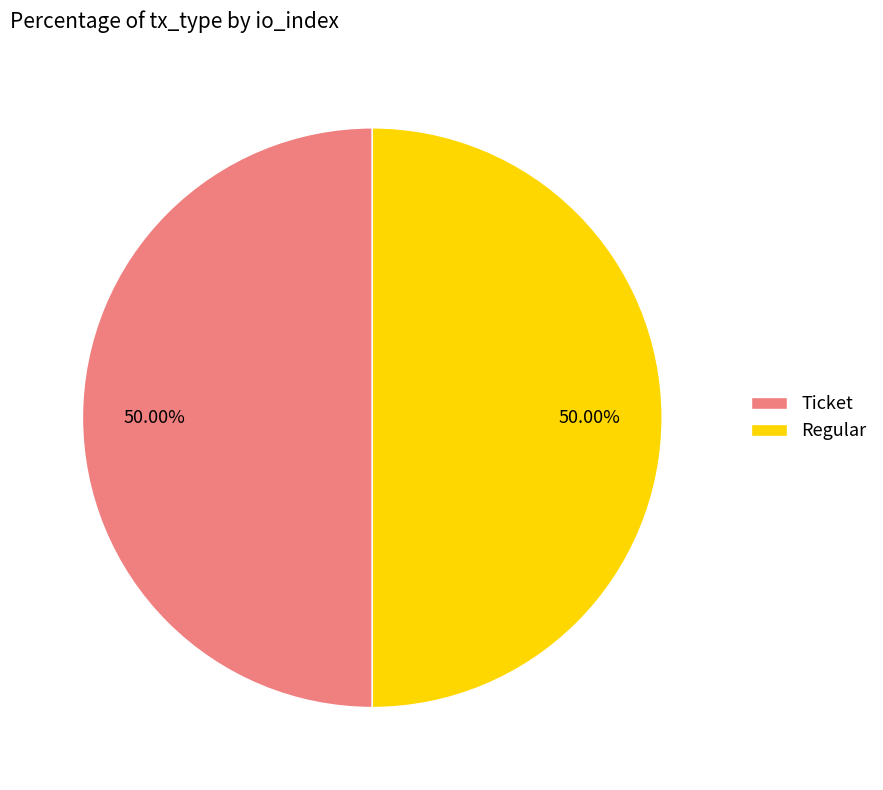

To the nearest percent, what is the difference between the largest and smallest slice percentages?

0%